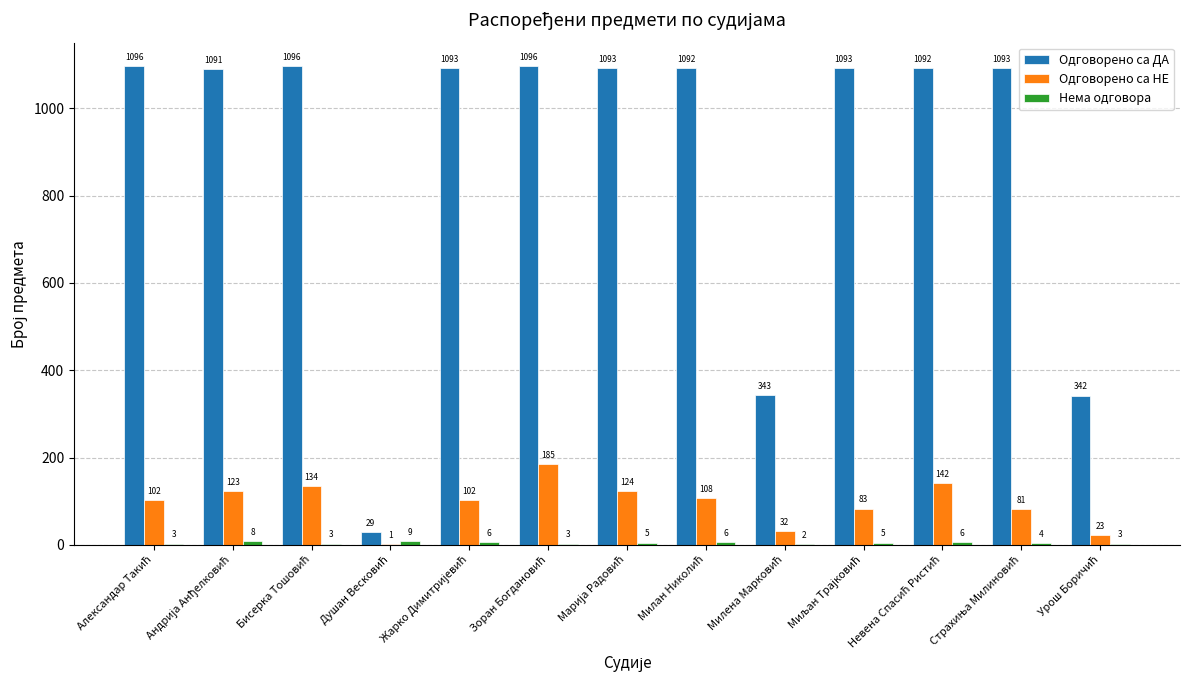

What is the average value of the Одговорено са ДА series?

896